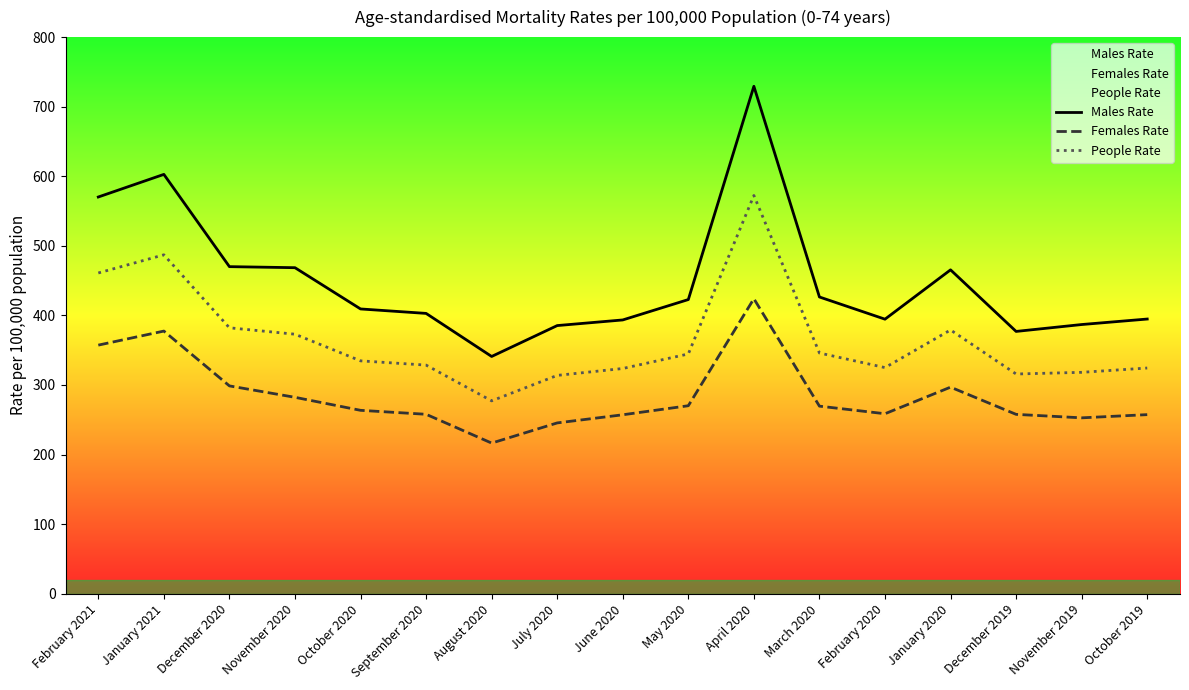

What is the average value of the Females Rate series?

284.9